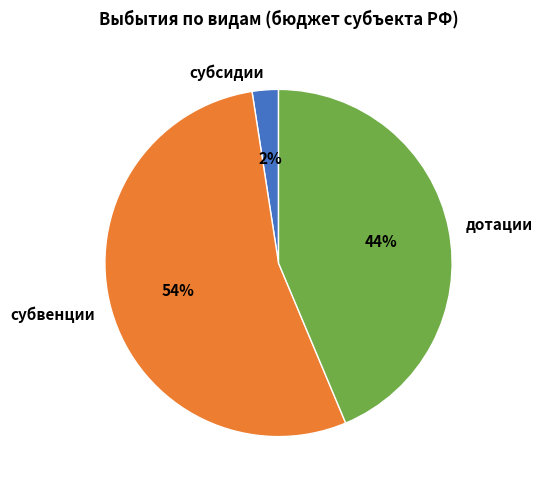

How many slices are in this pie chart?

3